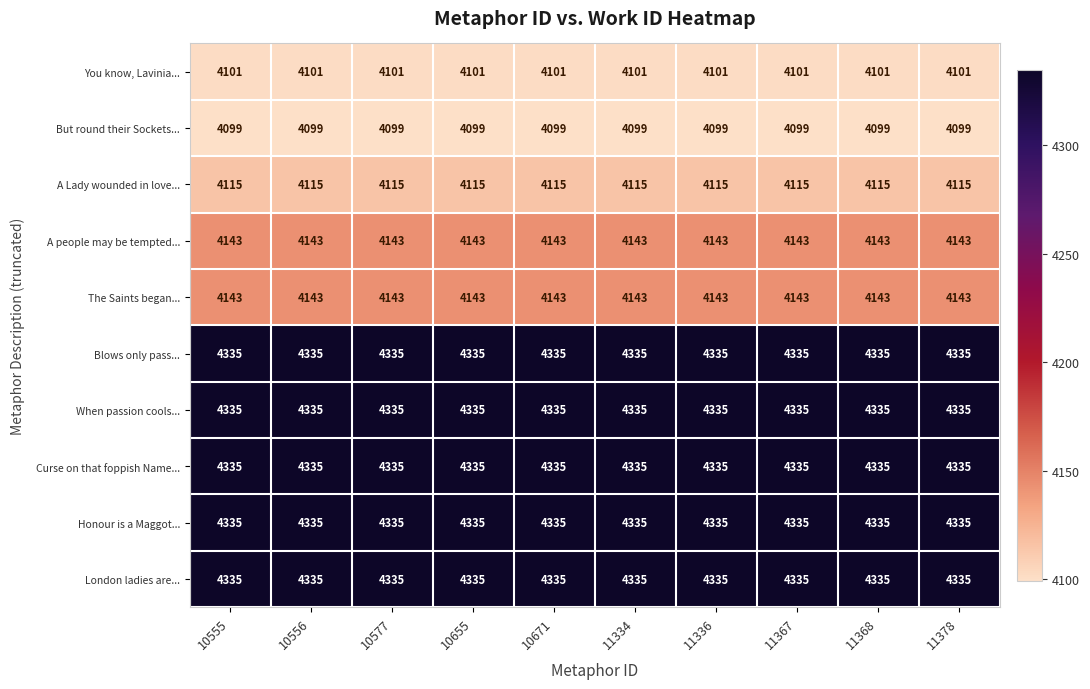

What is the greatest value displayed?

4335